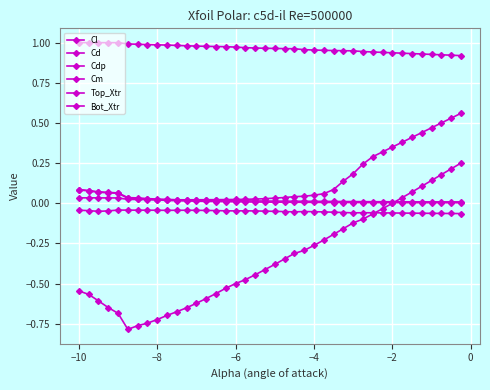

Is this an area chart (filled region under the line)?

No